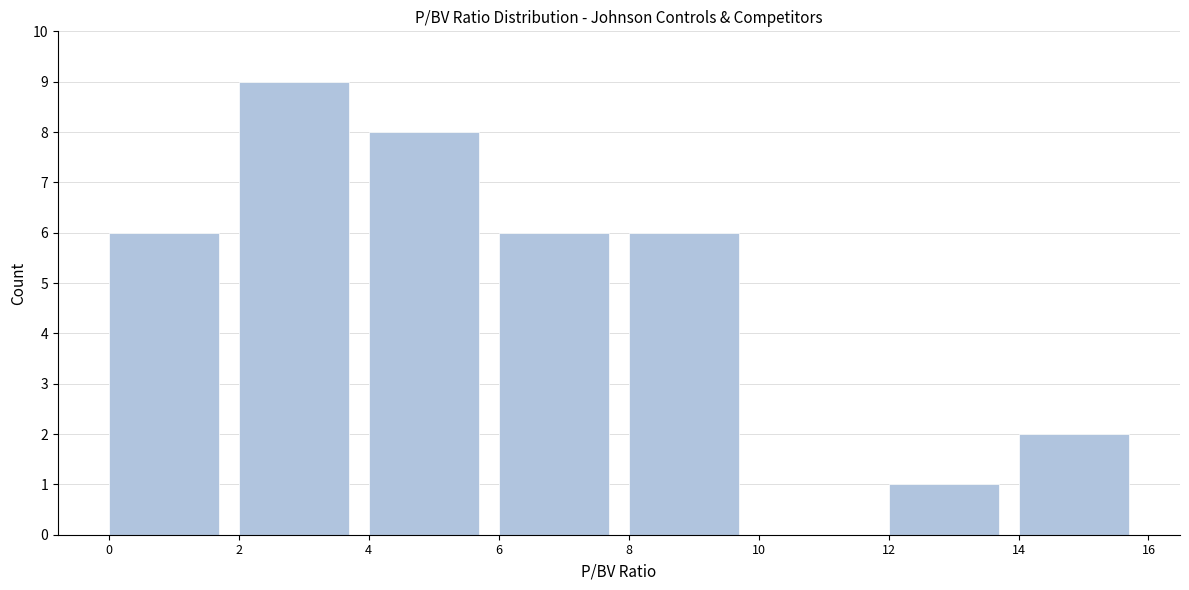

Reading left to right, list every bar in this chart as the range it spans on the x-axis followed by its height. The values are not printed on the chart, so give them approximately, as read against the axis.

0 to 2: 6
2 to 4: 9
4 to 6: 8
6 to 8: 6
8 to 10: 6
10 to 12: 0
12 to 14: 1
14 to 16: 2